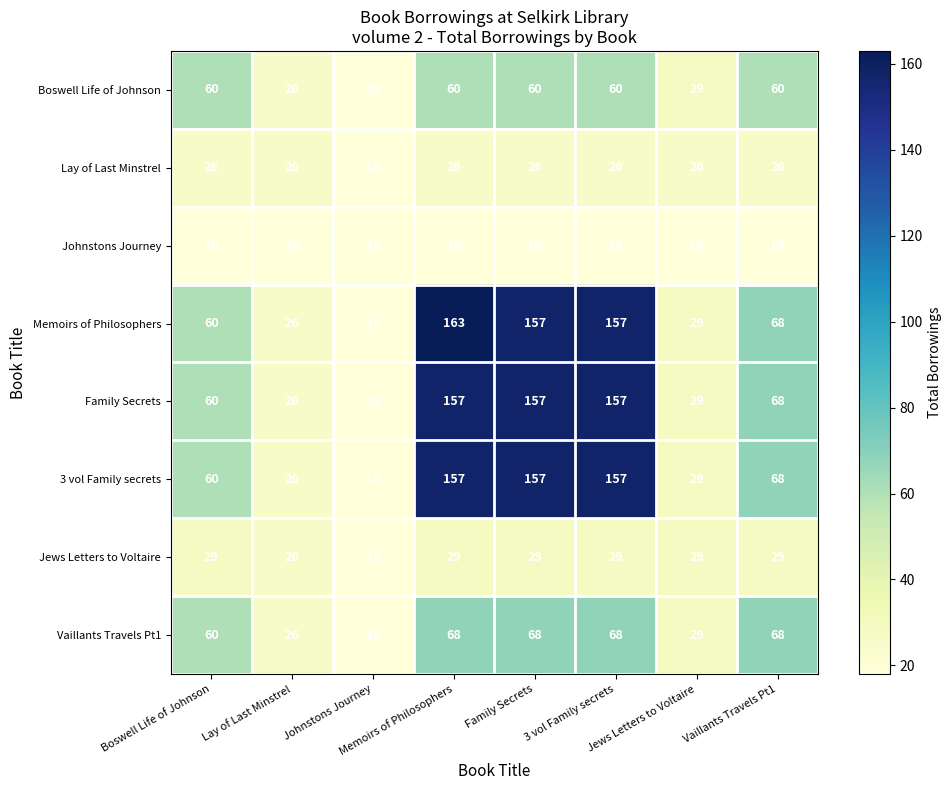

What is the greatest value displayed?

163